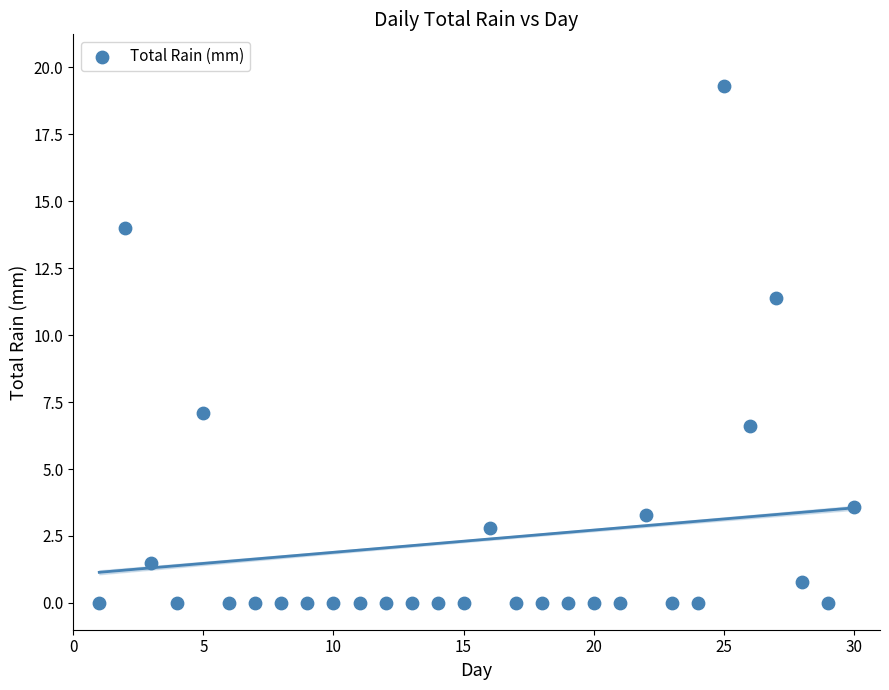

What is the range of Y values (max minus min)?

19.3